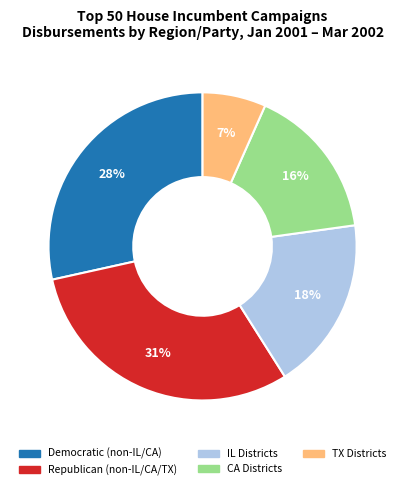

To the nearest percent, what is the difference between the largest and smallest slice percentages?

24%